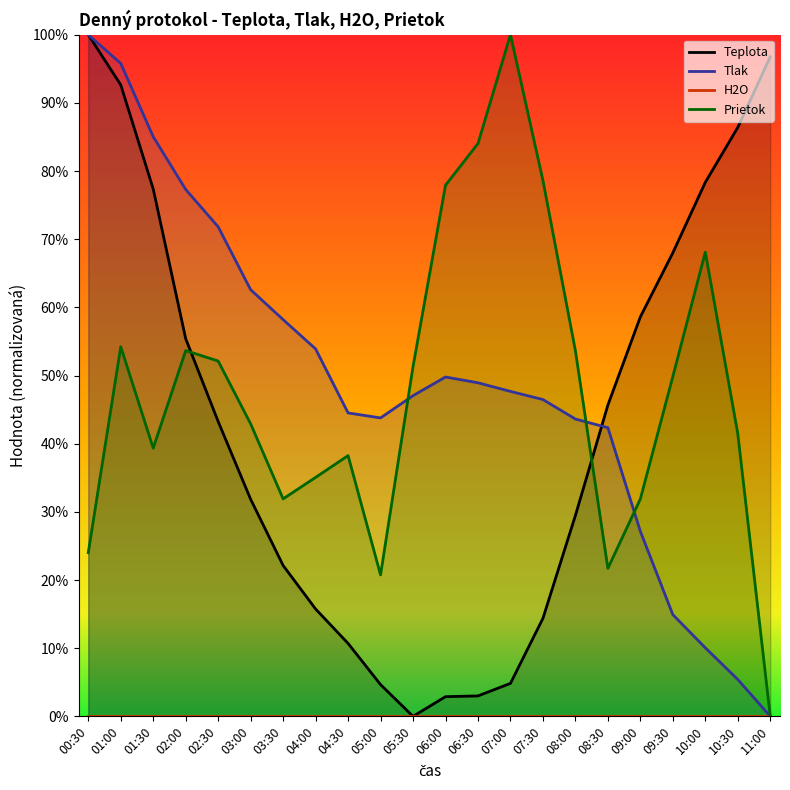

True or false: Teplota has a value of 0.0 at 05:30.

True